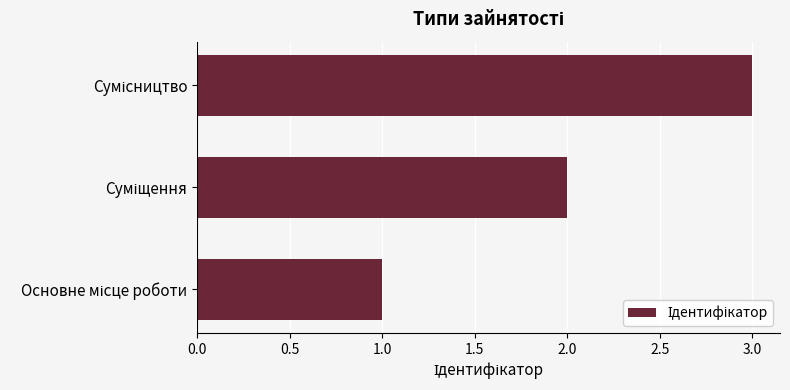

What is the maximum value shown in the chart?

3